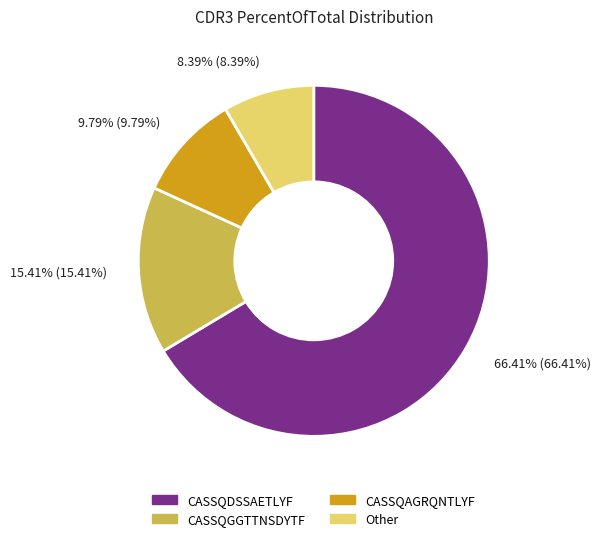

Combined, do CASSQDSSAETLYF and Other account for over 50%?

Yes